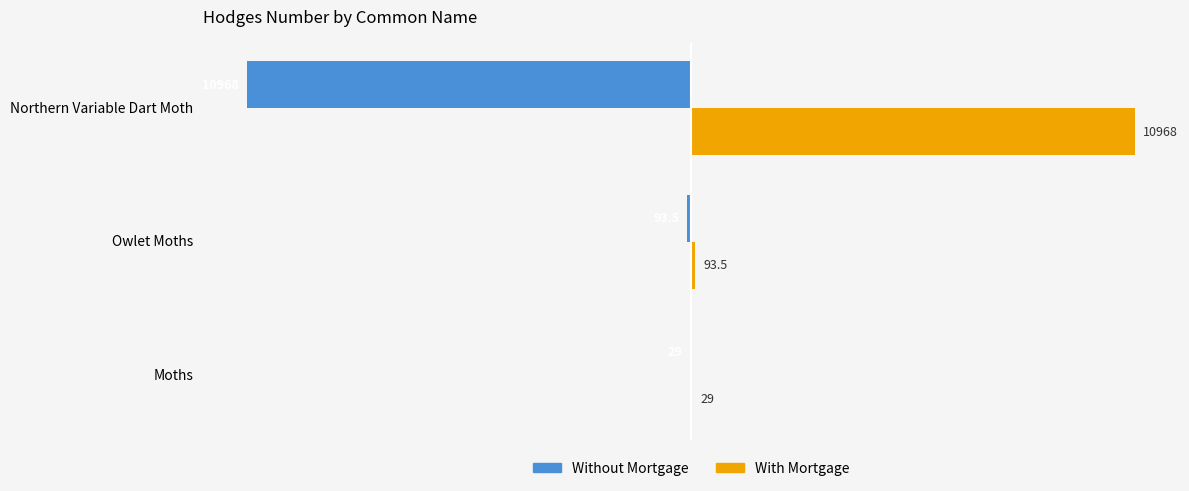

At which label is With Mortgage closest to 5498?

Owlet Moths